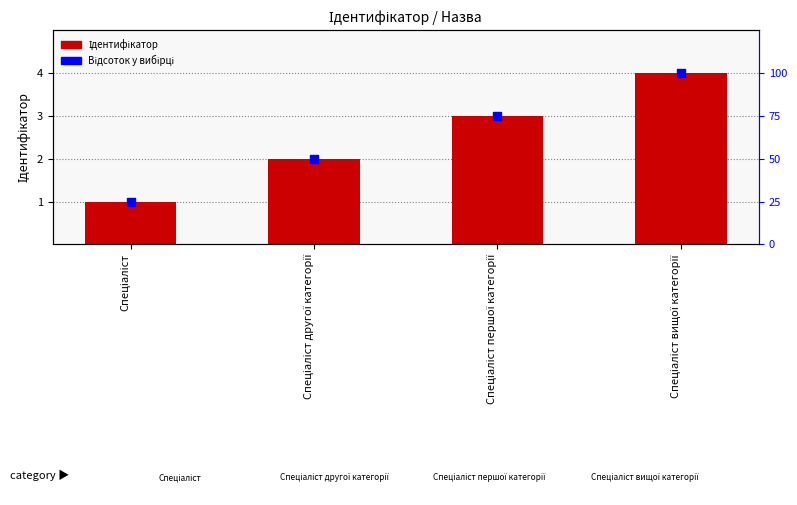

At how many categories does at least one series exceed 63?

2